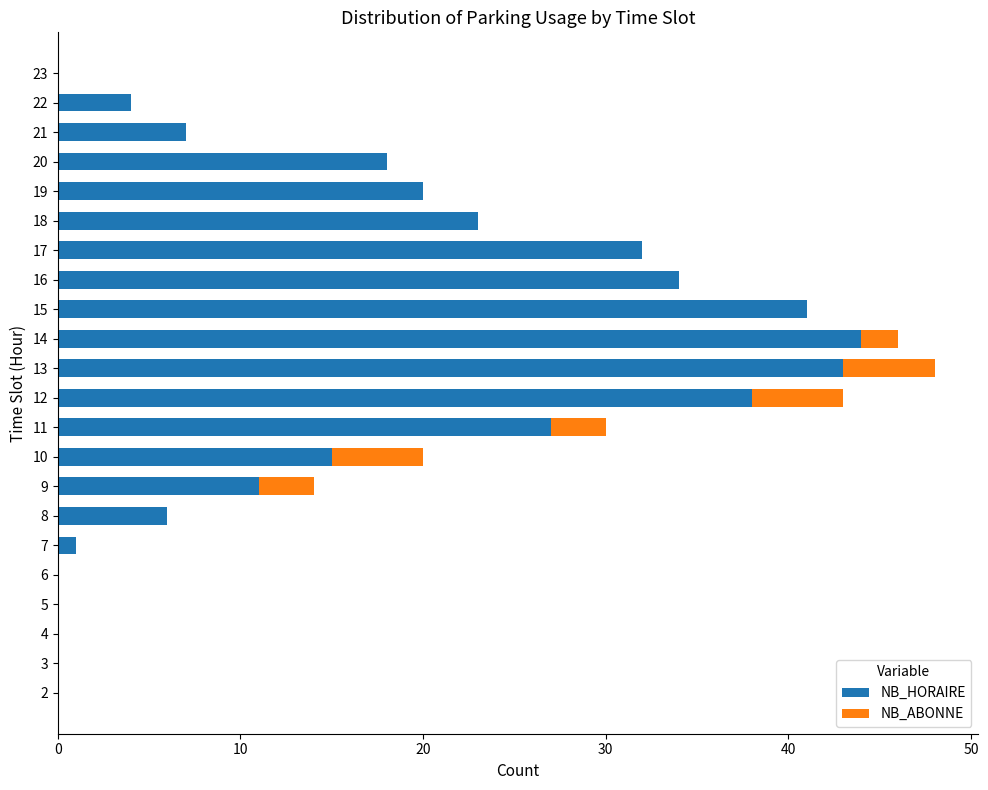

Count the number of data series in this chart.

2